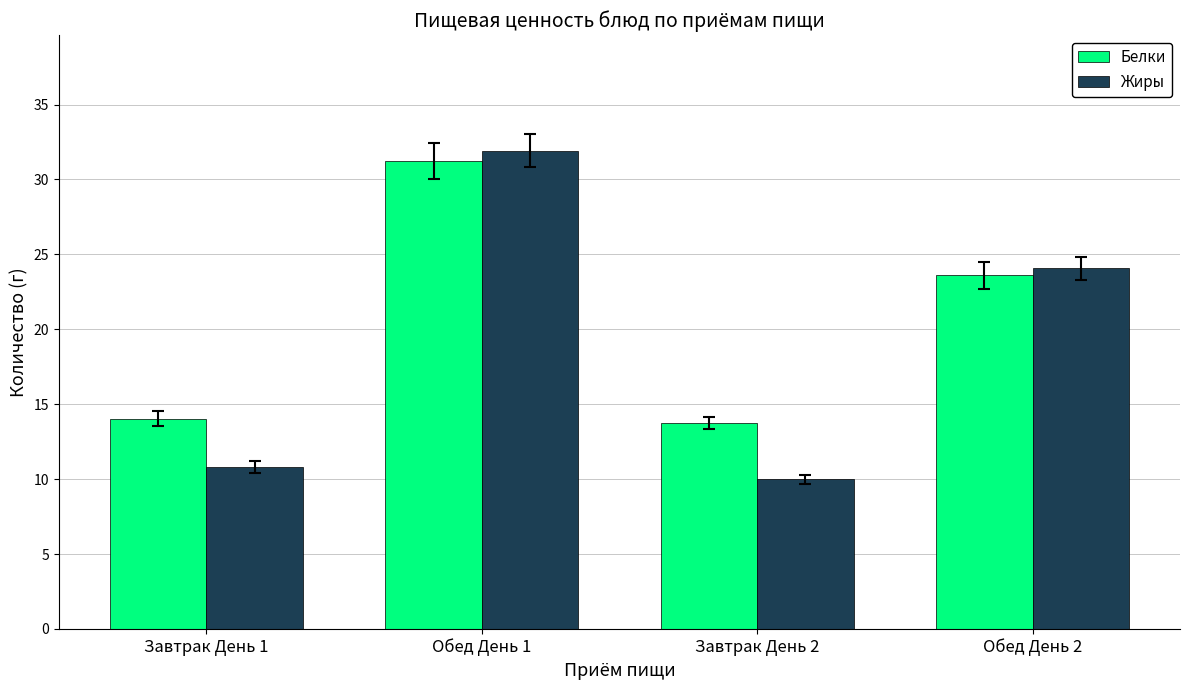

What is the difference between the Жиры values at Завтрак День 1 and Завтрак День 2?

0.8